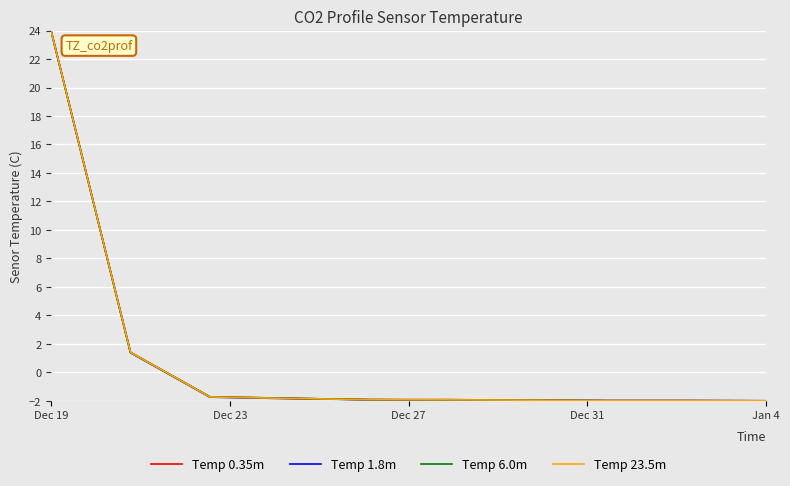

What is the minimum value for Temp 23.5m?

-2.0